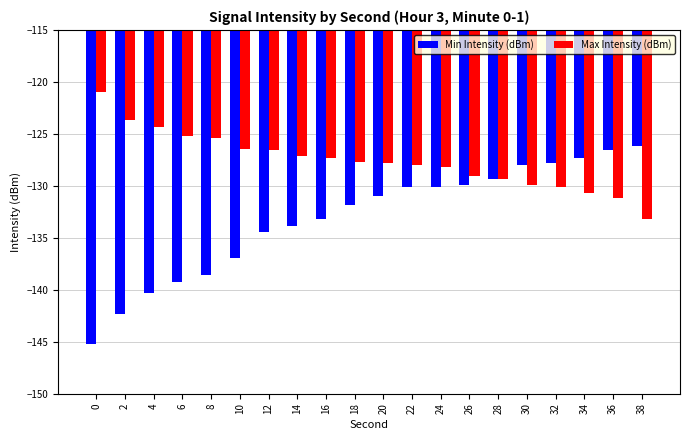

Is it true that Max Intensity (dBm) equals -123.7 at 2?

True